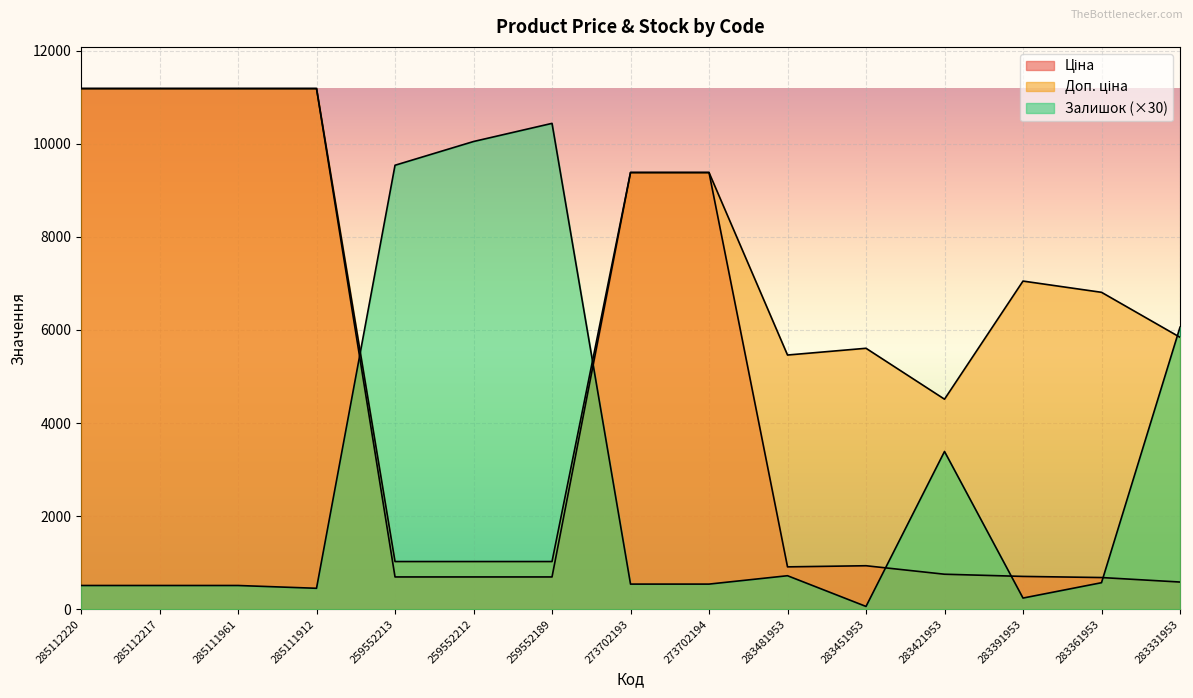

Between 283391953 and 283361953, which is larger?

283391953